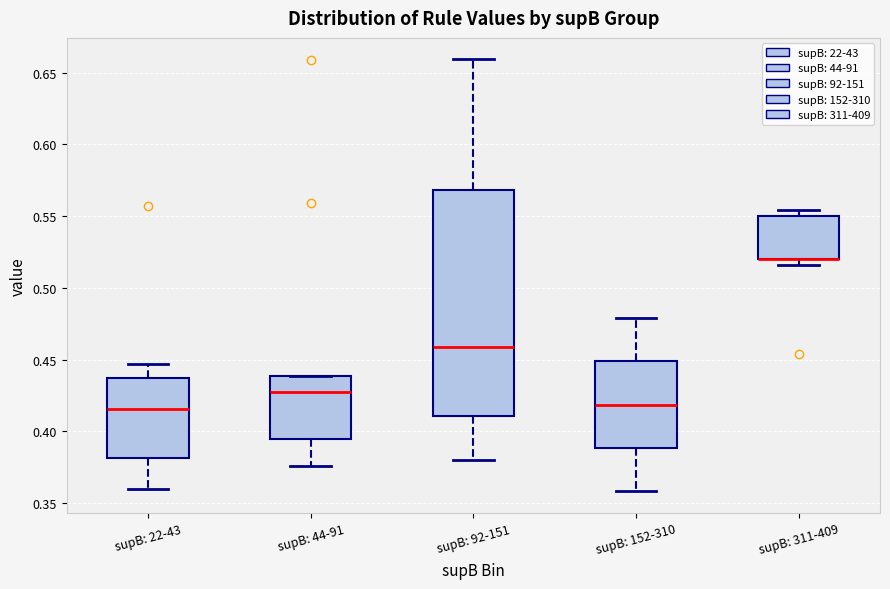

Reading left to right, read every box against the y-axis: the position of its median line, the range the box covers, and the ends of its whiskers. The values are not printed on the chart, so give them approximately, as read against the axis.

supB: 22-43: median 0.415, box 0.380 to 0.435, whiskers 0.360 to 0.445
supB: 44-91: median 0.430, box 0.395 to 0.440, whiskers 0.375 to 0.440
supB: 92-151: median 0.460, box 0.410 to 0.570, whiskers 0.380 to 0.660
supB: 152-310: median 0.420, box 0.390 to 0.450, whiskers 0.360 to 0.480
supB: 311-409: median 0.520 (drawn on the box's lower edge), box 0.520 to 0.550, whiskers 0.515 to 0.555